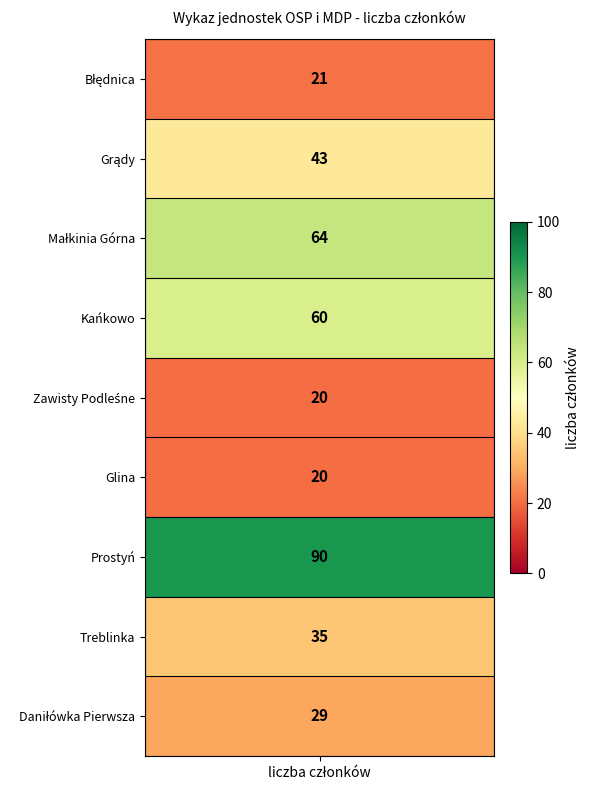

What is the maximum value shown in the chart?

90